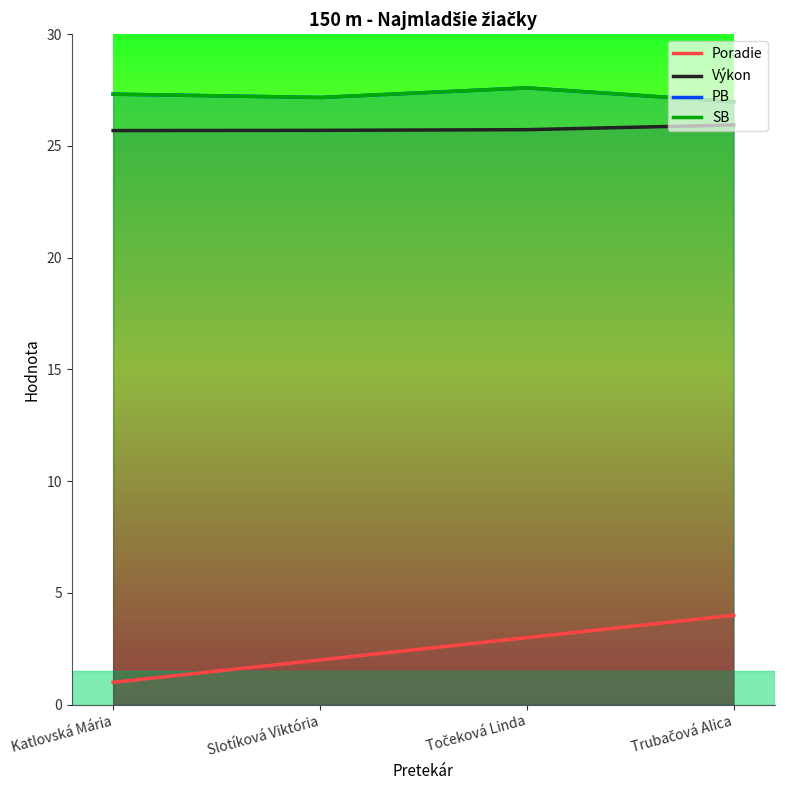

Where is the first local minimum for PB?

Slotíková Viktória